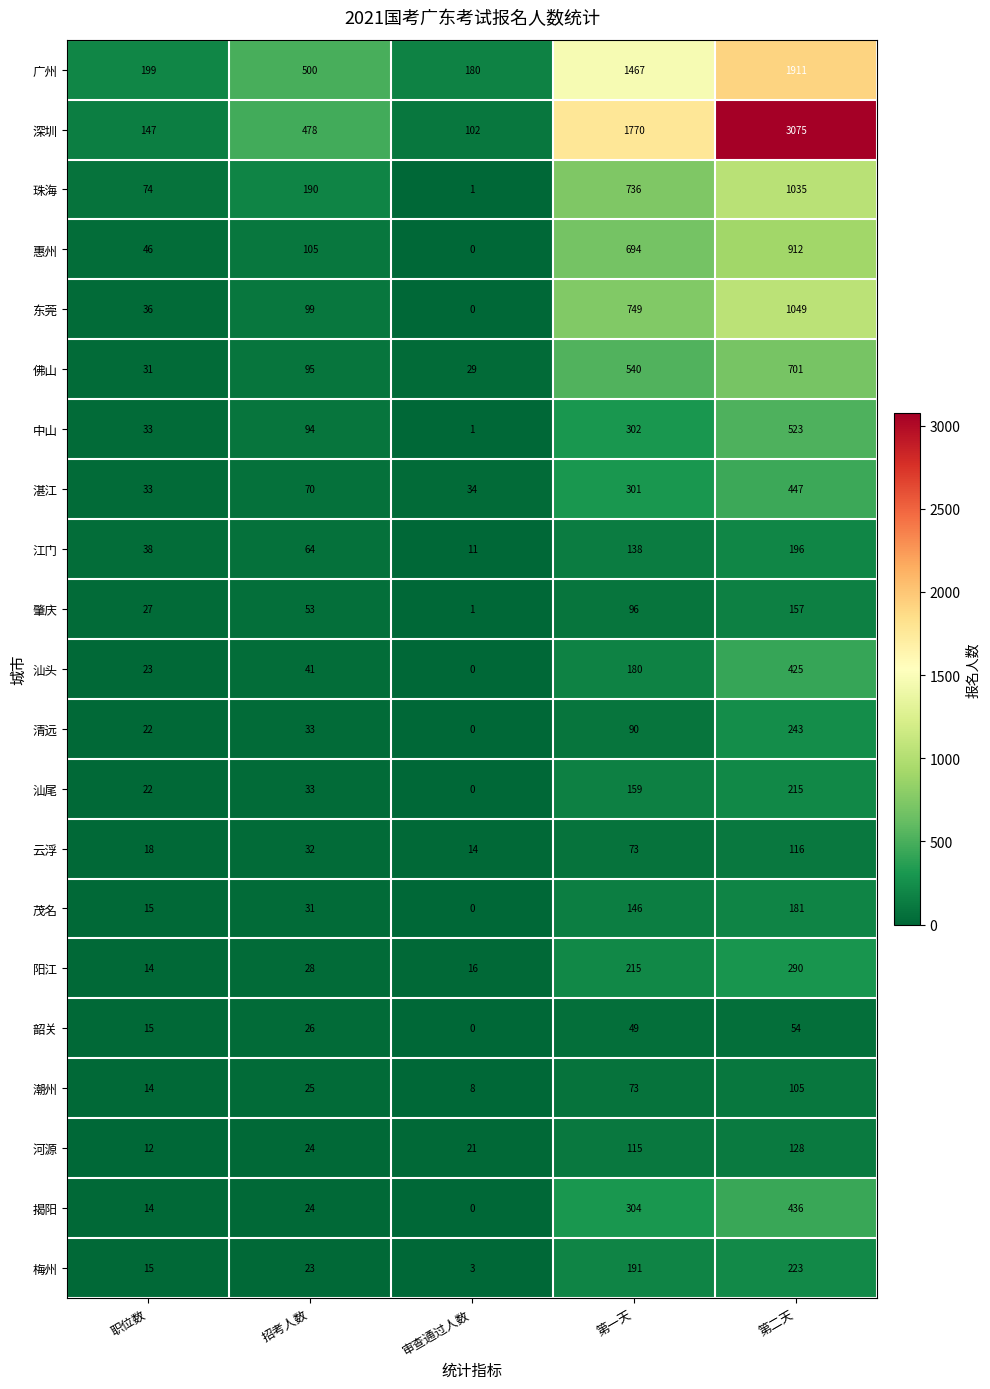

Which category has the highest value in the 中山 series?

第二天